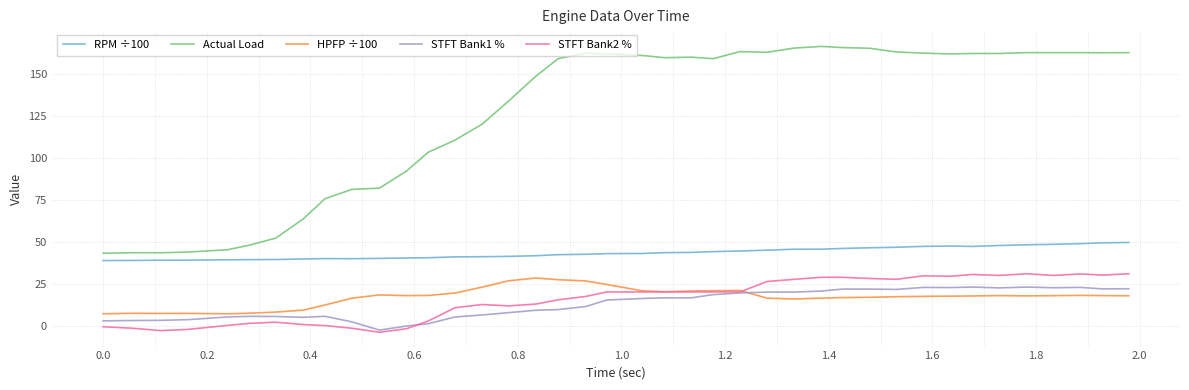

Which series has the largest range (max minus min)?

Actual Load